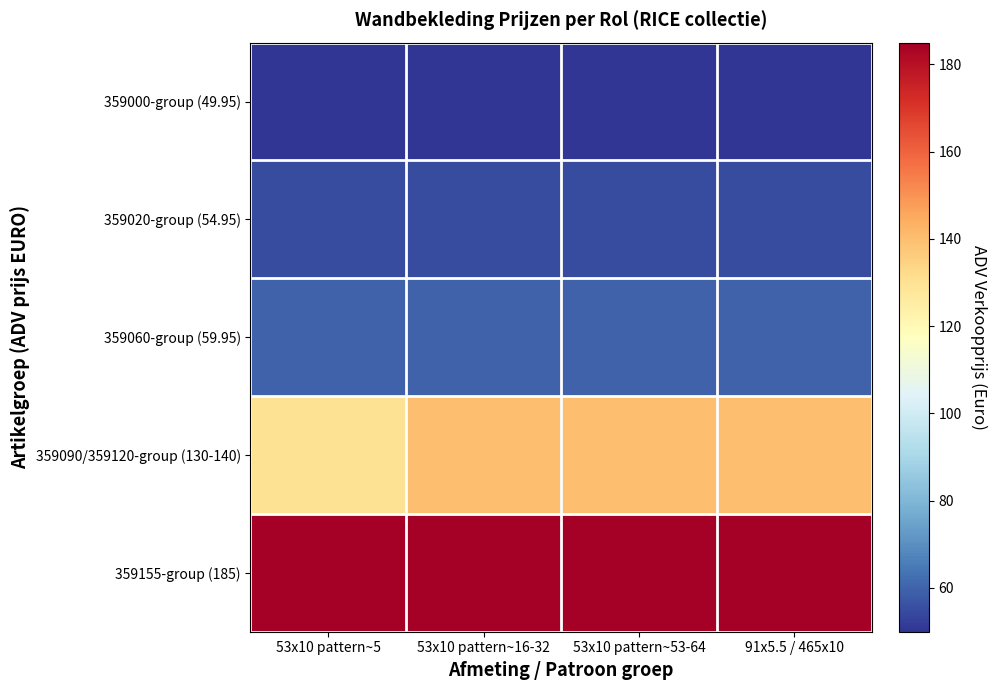

At 53x10 pattern~5, list the series in order from smallest to largest.

359000-group (49.95), 359020-group (54.95), 359060-group (59.95), 359090/359120-group (130-140), 359155-group (185)